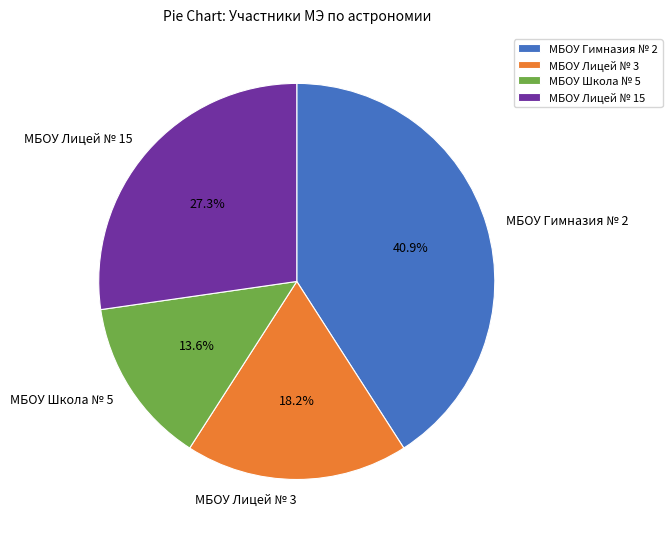

Does МБОУ Лицей № 3 represent more than half of the total?

No